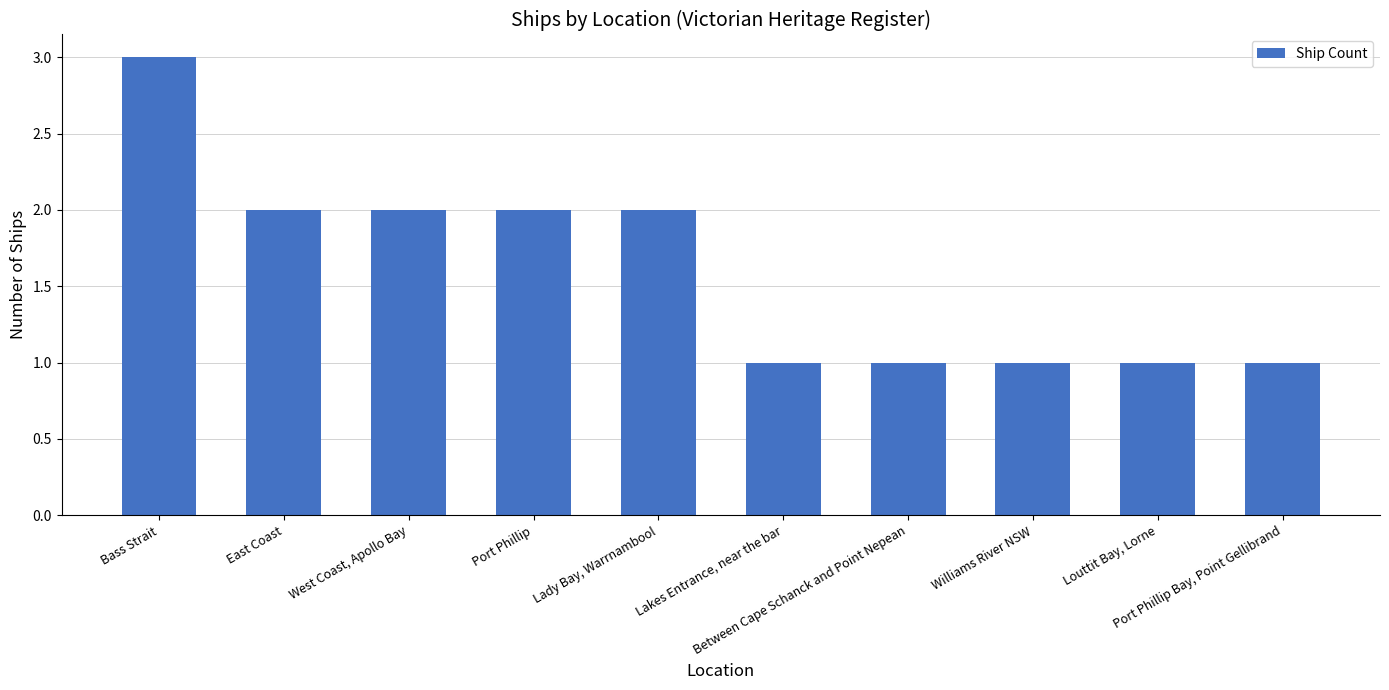

Between Port Phillip Bay, Point Gellibrand and Lady Bay, Warrnambool, which is larger?

Lady Bay, Warrnambool